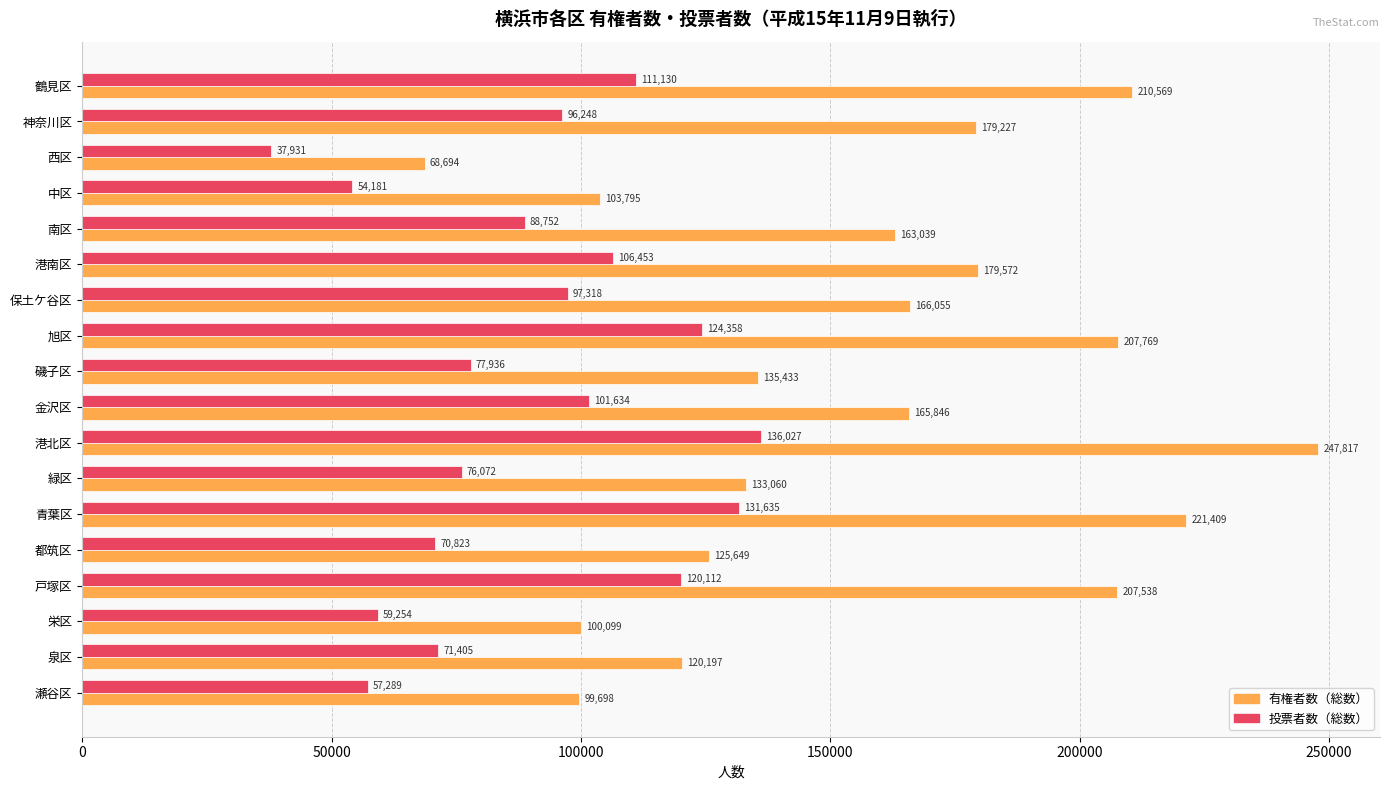

List the labels in order of 有権者数（総数） value, smallest first.

西区, 瀬谷区, 栄区, 中区, 泉区, 都筑区, 緑区, 磯子区, 南区, 金沢区, 保土ケ谷区, 神奈川区, 港南区, 戸塚区, 旭区, 鶴見区, 青葉区, 港北区